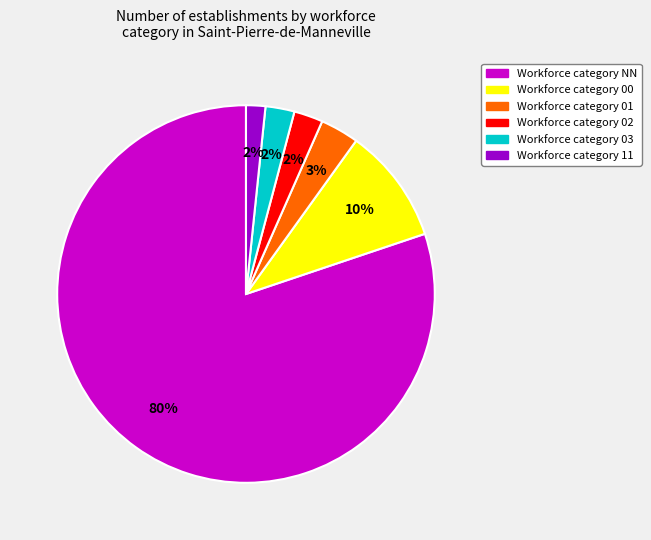

Is there a majority slice in this chart?

Yes